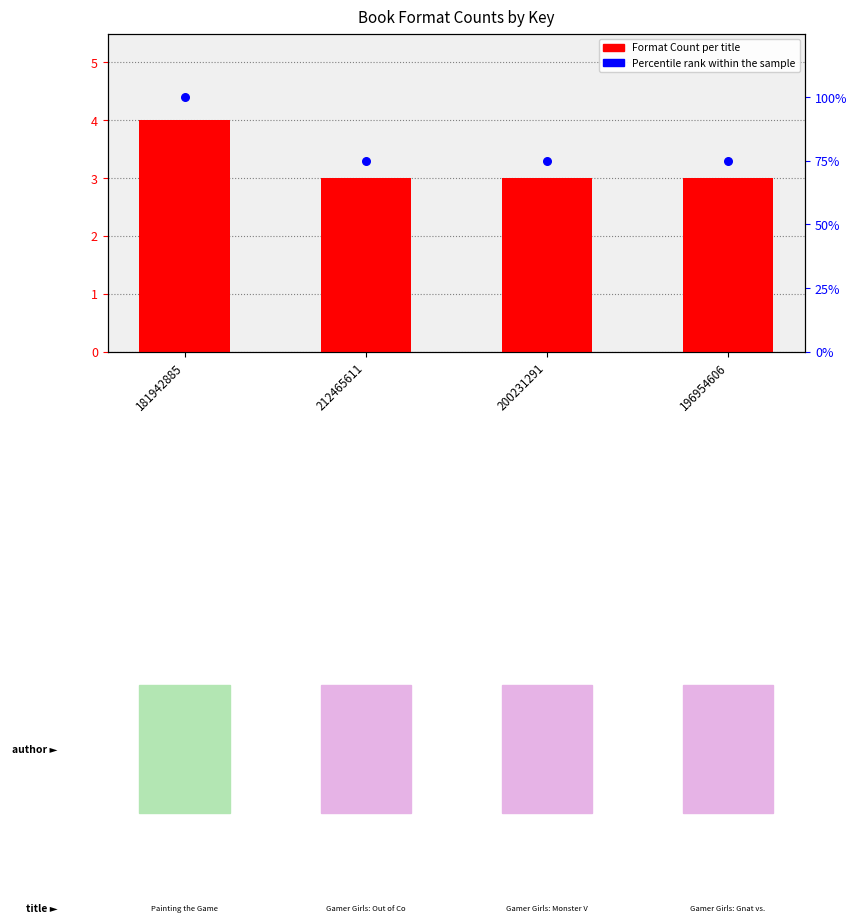

At which category is the sum across all series the highest?

181942885